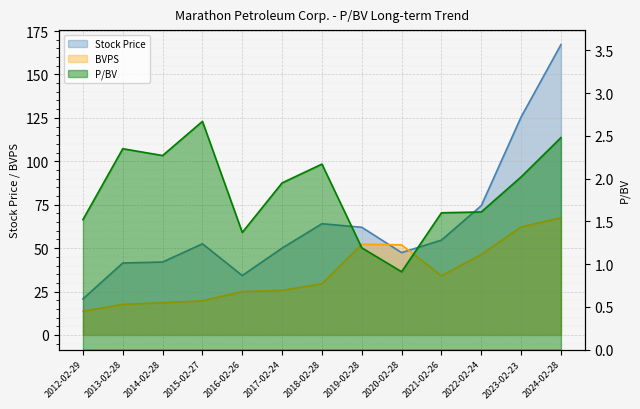

At 2018-02-28, list the series in order from smallest to largest.

P/BV, BVPS, Stock Price